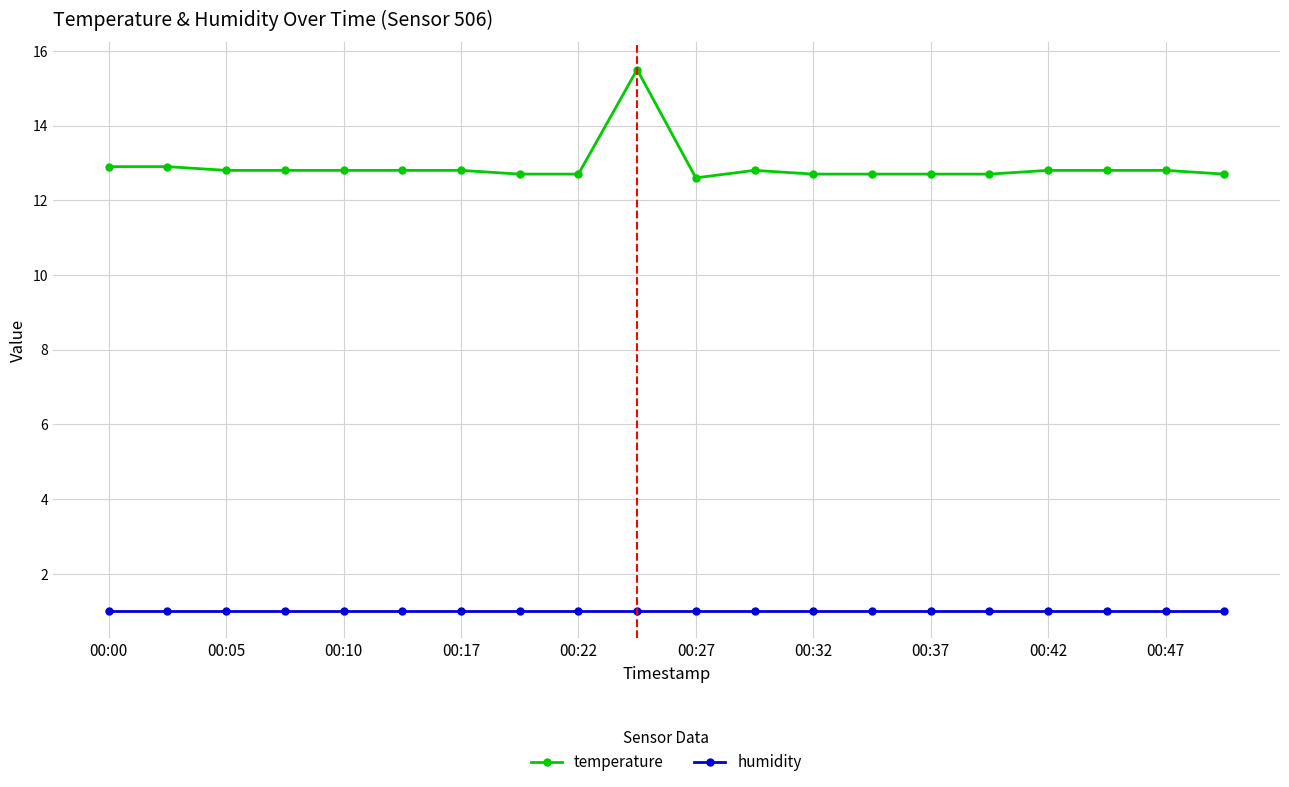

Which series has the largest total across all categories?

temperature